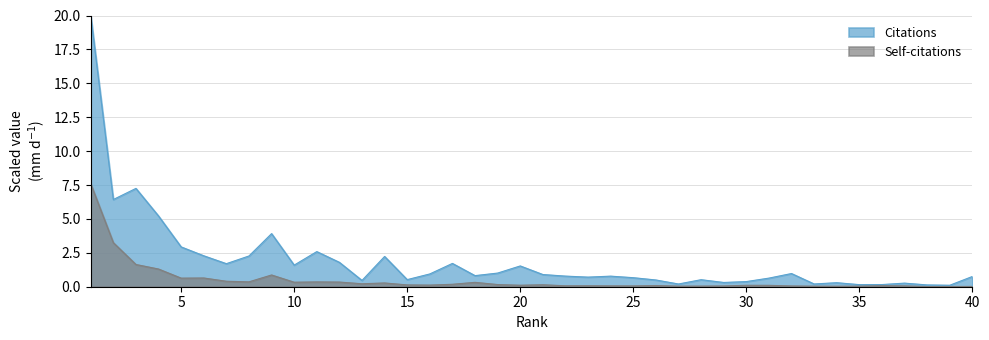

How many interior local peaks does the Citations series have?

11